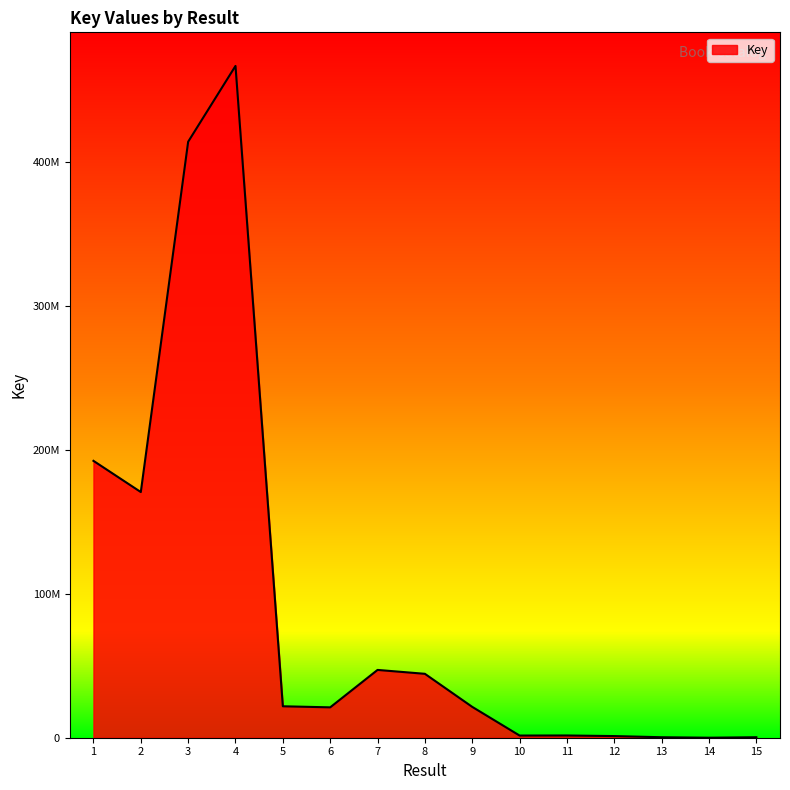

How many points are higher than both their immediate neighbors (excluding endpoints)?

3